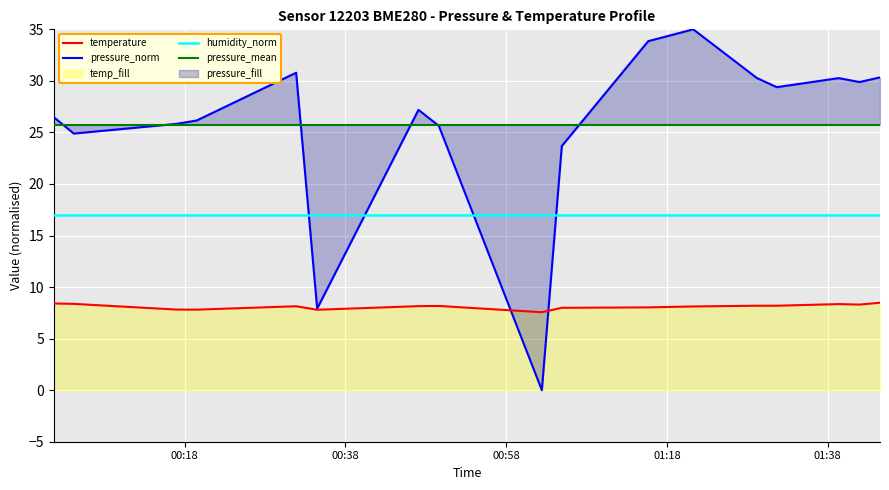

True or false: temperature and humidity_norm intersect in this chart.

False